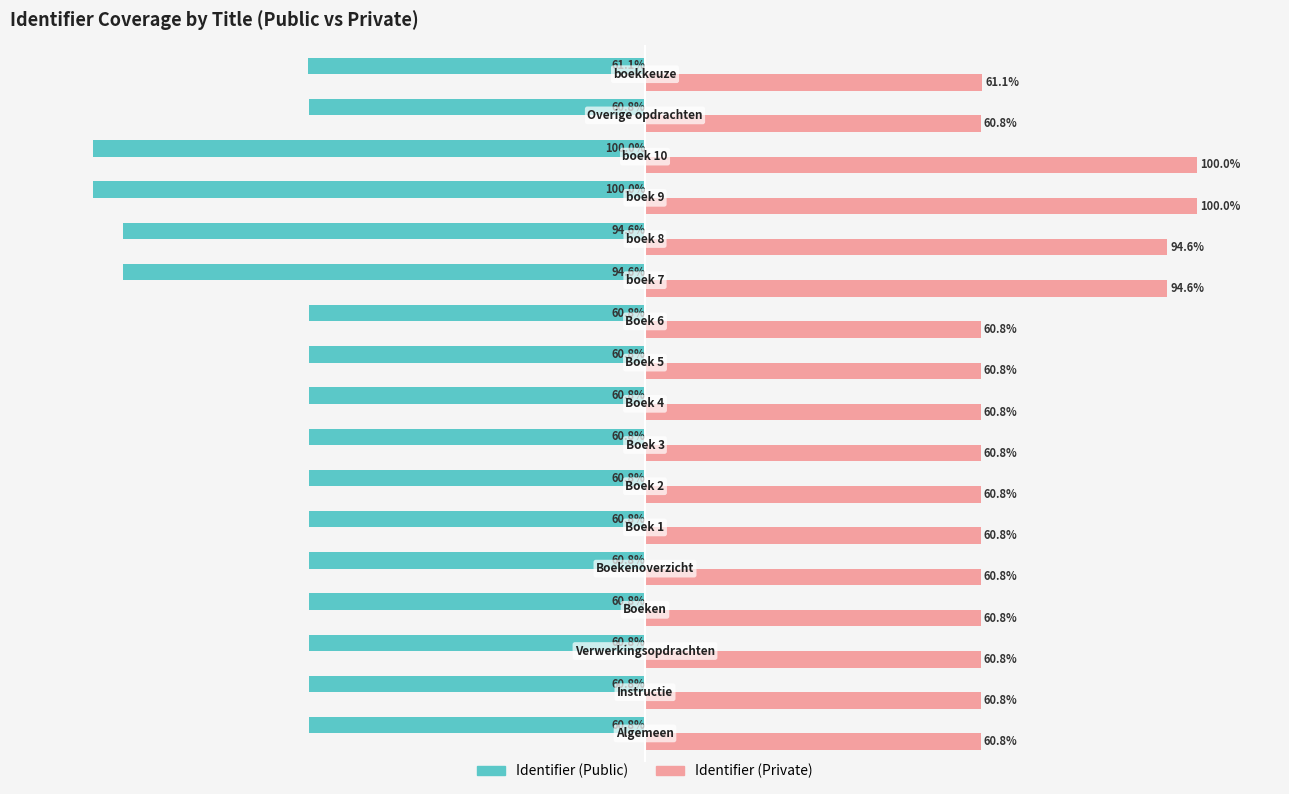

List the series in order of their peak value, highest first.

Identifier (Private), Identifier (Public)